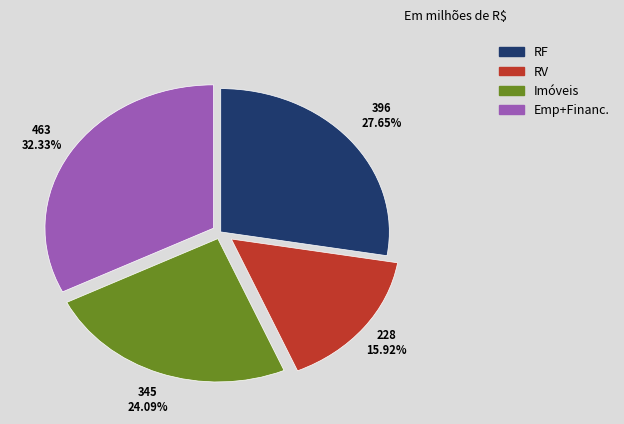

Is there a majority slice in this chart?

No